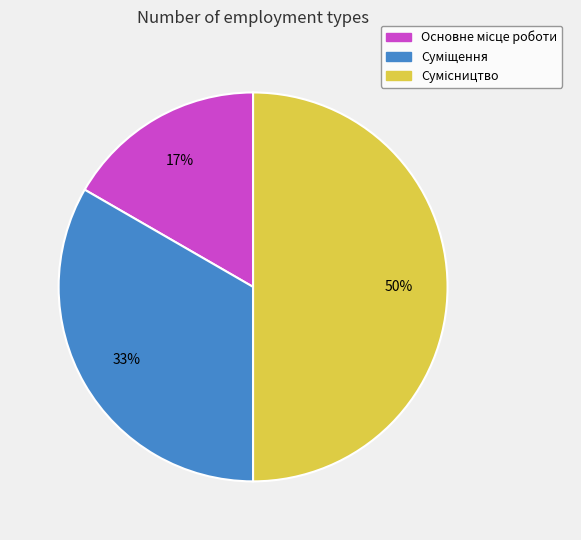

Count the number of slices in the pie.

3